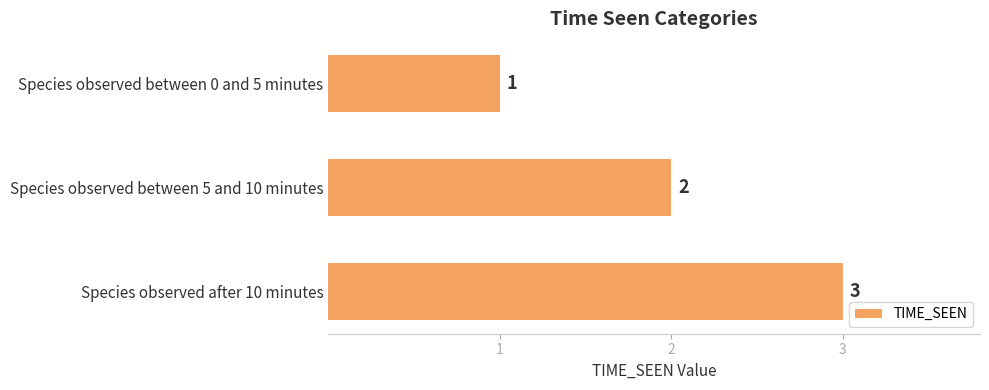

What is the change in value from Species observed between 0 and 5 minutes to Species observed after 10 minutes?

+2